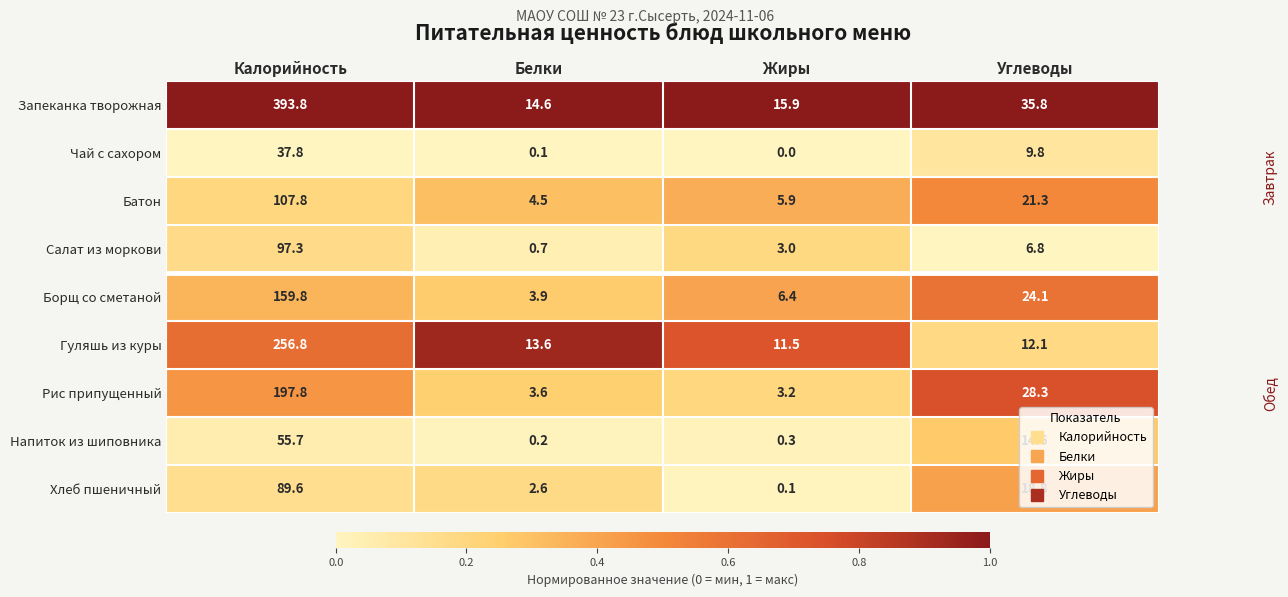

What is the total value across all series at Жиры?

46.3